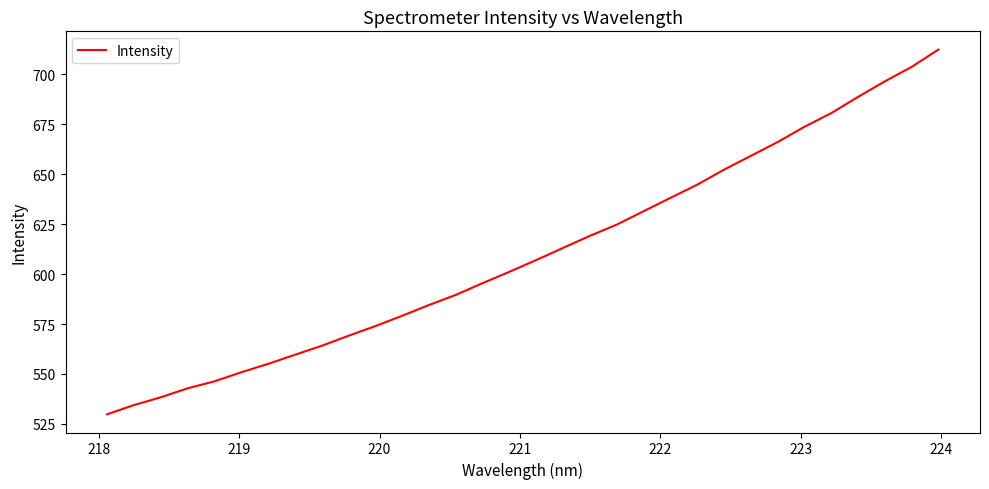

What is the difference between the maximum and minimum values?

182.6